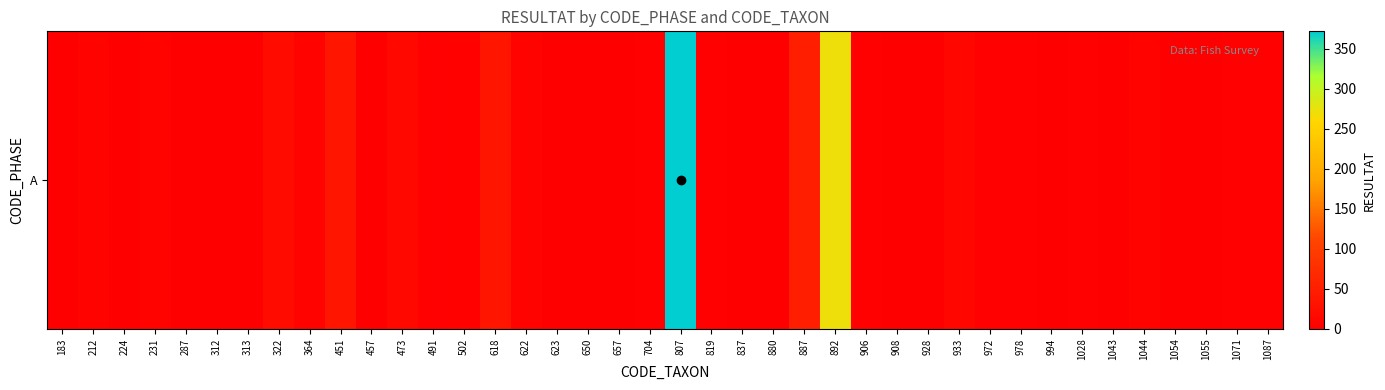

The value at 908 is 1. True or false?

True